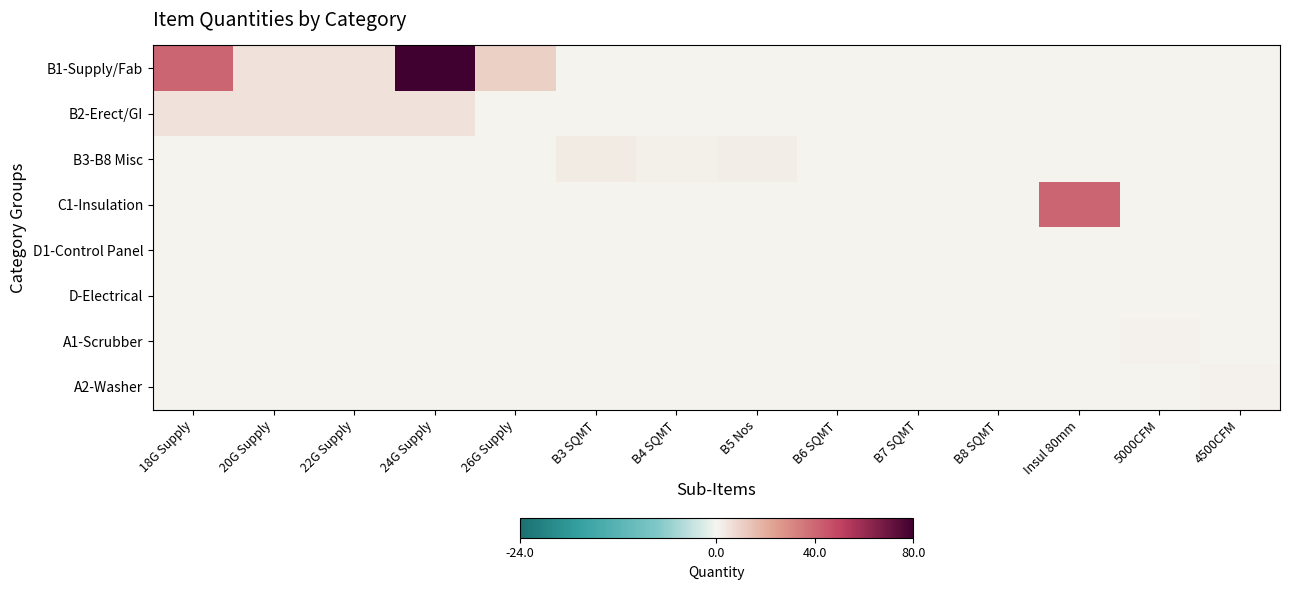

Reading left to right, transcribe all the data shown in this chart.

B1-Supply/Fab: 18G Supply=40.0	20G Supply=5.0	22G Supply=5.0	24G Supply=80.0	26G Supply=10.0	B3 SQMT=0.0	B4 SQMT=0.0	B5 Nos=0.0	B6 SQMT=0.0	B7 SQMT=0.0	B8 SQMT=0.0	Insul 80mm=0.0	5000CFM=0.0	4500CFM=0.0
B2-Erect/GI: 18G Supply=5.0	20G Supply=5.0	22G Supply=5.0	24G Supply=5.0	26G Supply=0.0	B3 SQMT=0.0	B4 SQMT=0.0	B5 Nos=0.0	B6 SQMT=0.0	B7 SQMT=0.0	B8 SQMT=0.0	Insul 80mm=0.0	5000CFM=0.0	4500CFM=0.0
B3-B8 Misc: 18G Supply=0.0	20G Supply=0.0	22G Supply=0.0	24G Supply=0.0	26G Supply=0.0	B3 SQMT=3.0	B4 SQMT=1.5	B5 Nos=2.0	B6 SQMT=0.1	B7 SQMT=0.1	B8 SQMT=0.2	Insul 80mm=0.0	5000CFM=0.0	4500CFM=0.0
C1-Insulation: 18G Supply=0.0	20G Supply=0.0	22G Supply=0.0	24G Supply=0.0	26G Supply=0.0	B3 SQMT=0.0	B4 SQMT=0.0	B5 Nos=0.0	B6 SQMT=0.0	B7 SQMT=0.0	B8 SQMT=0.0	Insul 80mm=40.0	5000CFM=0.0	4500CFM=0.0
D1-Control Panel: 18G Supply=0.0	20G Supply=0.0	22G Supply=0.0	24G Supply=0.0	26G Supply=0.0	B3 SQMT=0.0	B4 SQMT=0.0	B5 Nos=0.0	B6 SQMT=0.0	B7 SQMT=0.0	B8 SQMT=0.0	Insul 80mm=0.0	5000CFM=0.0	4500CFM=0.0
D-Electrical: 18G Supply=0.0	20G Supply=0.0	22G Supply=0.0	24G Supply=0.0	26G Supply=0.0	B3 SQMT=0.0	B4 SQMT=0.0	B5 Nos=0.0	B6 SQMT=0.0	B7 SQMT=0.0	B8 SQMT=0.0	Insul 80mm=0.0	5000CFM=0.0	4500CFM=0.0
A1-Scrubber: 18G Supply=0.0	20G Supply=0.0	22G Supply=0.0	24G Supply=0.0	26G Supply=0.0	B3 SQMT=0.0	B4 SQMT=0.0	B5 Nos=0.0	B6 SQMT=0.0	B7 SQMT=0.0	B8 SQMT=0.0	Insul 80mm=0.0	5000CFM=1.0	4500CFM=0.0
A2-Washer: 18G Supply=0.0	20G Supply=0.0	22G Supply=0.0	24G Supply=0.0	26G Supply=0.0	B3 SQMT=0.0	B4 SQMT=0.0	B5 Nos=0.0	B6 SQMT=0.0	B7 SQMT=0.0	B8 SQMT=0.0	Insul 80mm=0.0	5000CFM=0.0	4500CFM=1.0